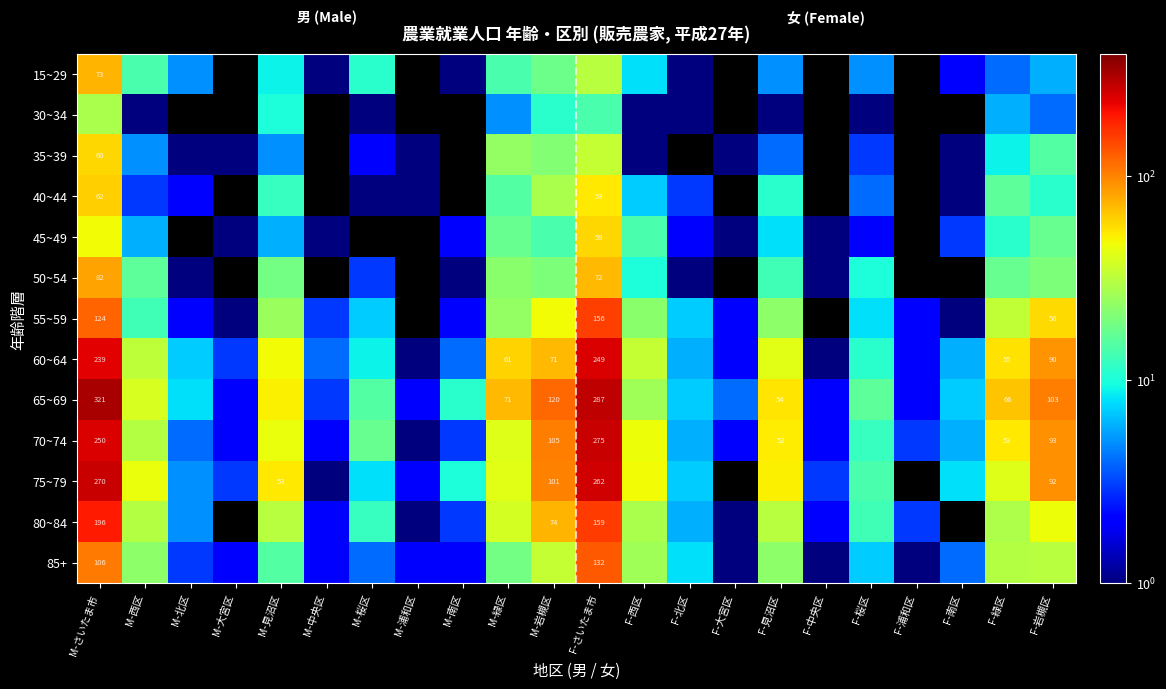

At which label does 15~29 reach its peak?

M-さいたま市